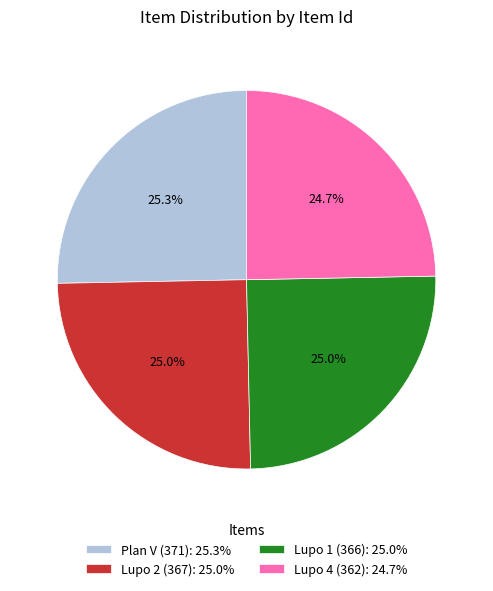

To the nearest percent, what percentage of the pie is Plan V (371)?

25%